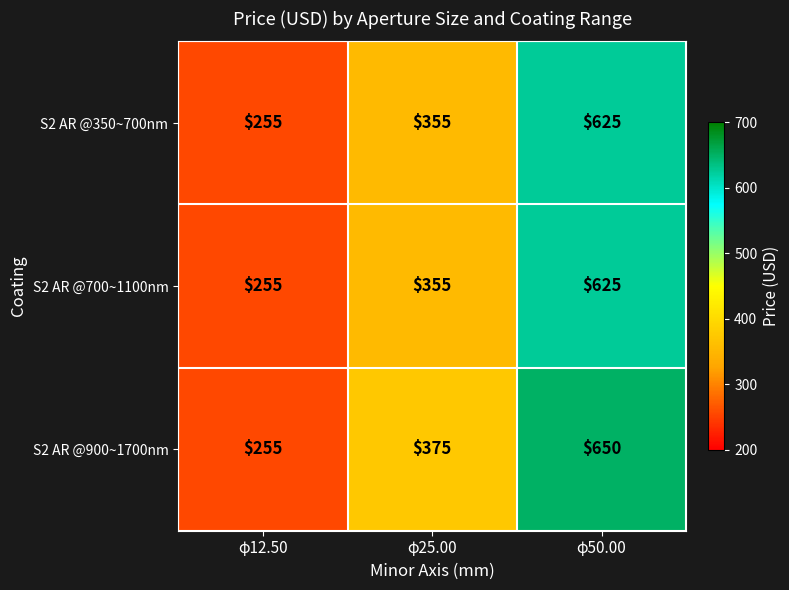

Count the S2 AR @700~1100nm values in the range 255 to 625.

3